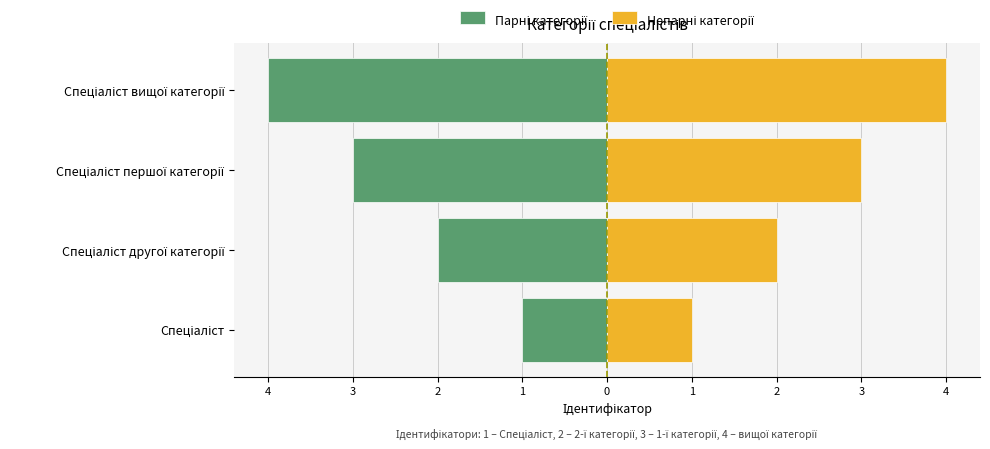

Rank the series at Спеціаліст другої категорії from highest to lowest value.

Непарні категорії, Парні категорії